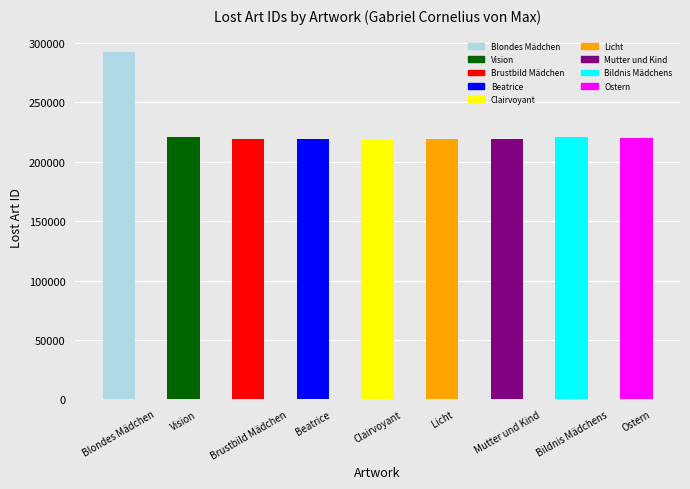

Between Ostern and Mutter und Kind, which is larger?

Ostern